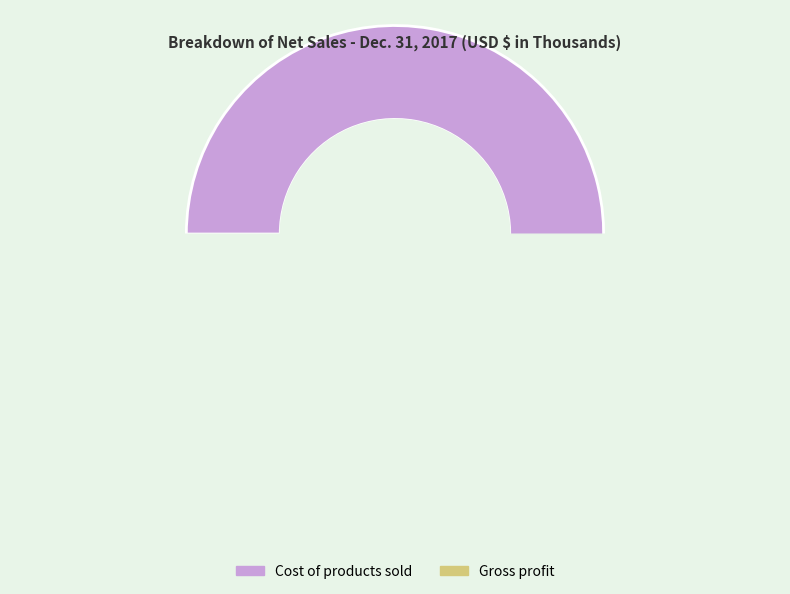

What is the ratio of the value at Gross profit to the value at Cost of products sold?

0.4